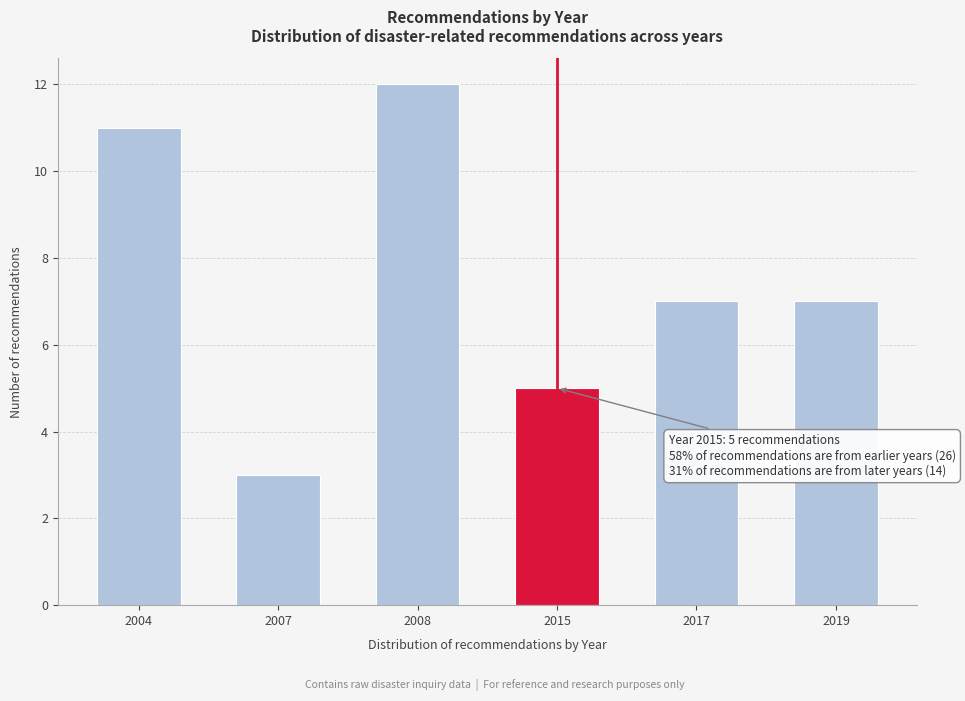

Reading left to right, extract all data points from this chart.

2004=11	2007=3	2008=12	2015=5	2017=7	2019=7